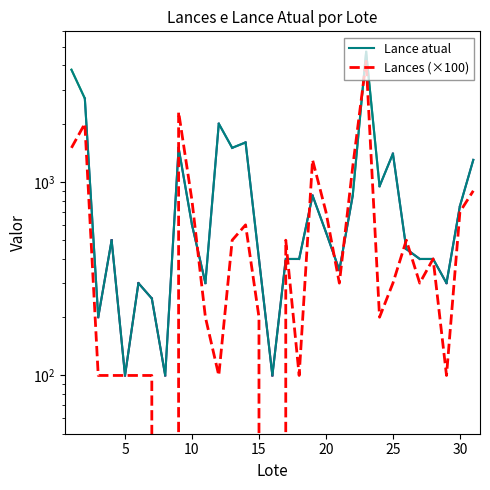

True or false: Lances (×100) has a value of 166 at 25.

False